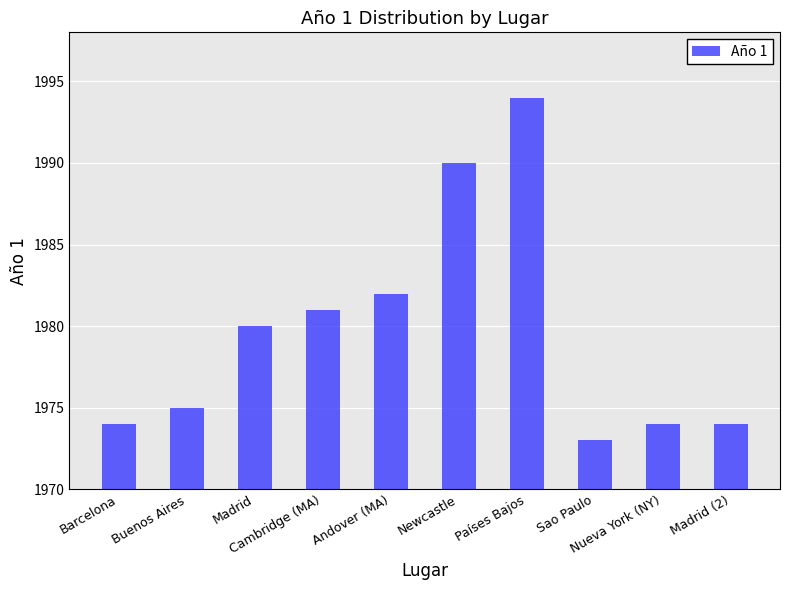

What is the label of the 4th bar from the right?

Países Bajos